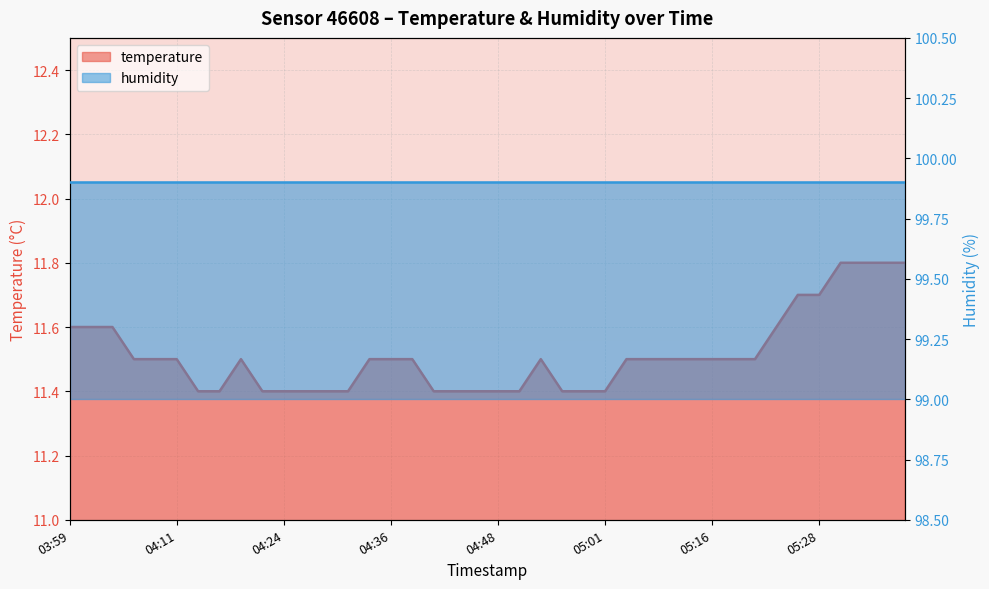

What is the sum of the values at 04:58 and 04:07?

22.9